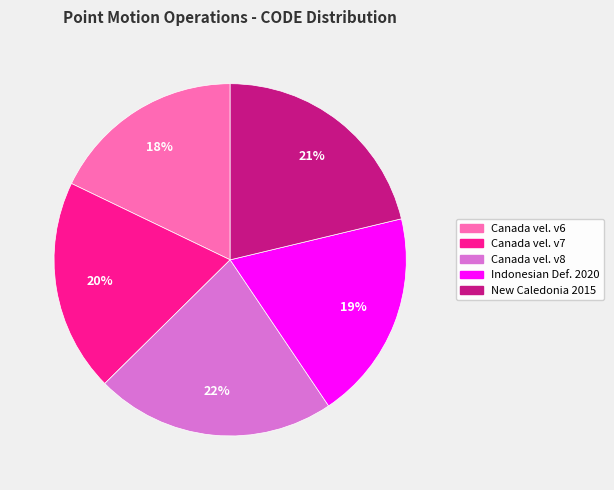

Does any single category account for the majority?

No